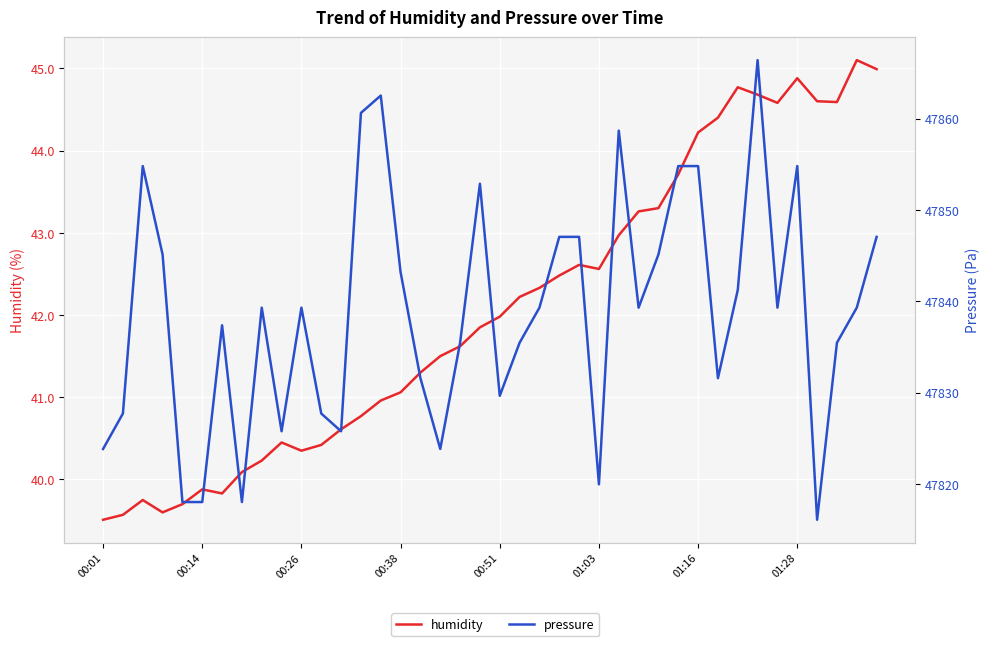

How many lines are shown in the chart?

2